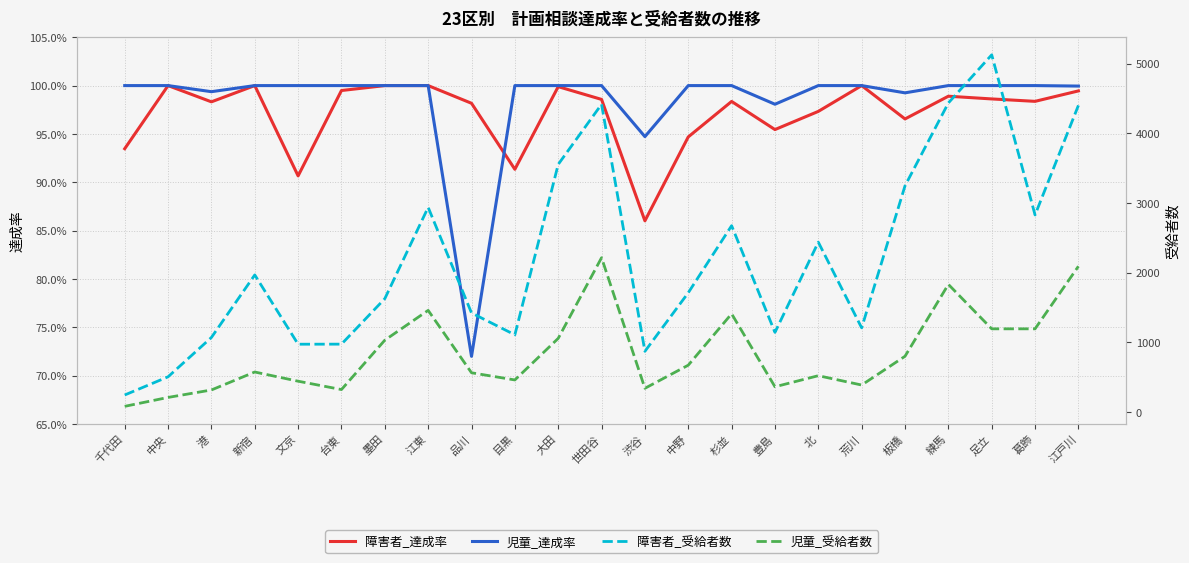

Reading left to right, extract all data points from this chart.

障害者_達成率: 0.9	1.0	1.0	1.0	0.9	1.0	1.0	1.0	1.0	0.9	1.0	1.0	0.9	0.9	1.0	1.0	1.0	1.0	1.0	1.0	1.0	1.0	1.0
児童_達成率: 1.0	1.0	1.0	1.0	1.0	1.0	1.0	1.0	0.7	1.0	1.0	1.0	0.9	1.0	1.0	1.0	1.0	1.0	1.0	1.0	1.0	1.0	1.0
障害者_受給者数: 245.0	506.0	1071.0	1969.0	974.0	975.0	1628.0	2939.0	1423.0	1109.0	3556.0	4419.0	872.0	1713.0	2676.0	1144.0	2439.0	1209.0	3248.0	4438.0	5129.0	2830.0	4403.0
児童_受給者数: 82.0	210.0	317.0	575.0	443.0	323.0	1032.0	1460.0	564.0	461.0	1058.0	2216.0	341.0	673.0	1411.0	363.0	522.0	388.0	801.0	1833.0	1195.0	1195.0	2093.0